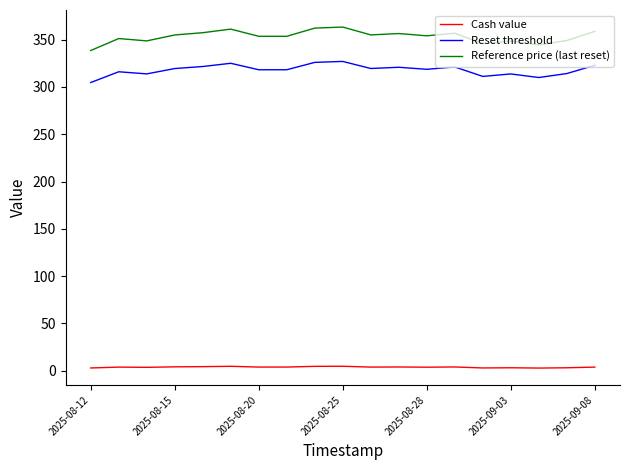

What is the difference between the maximum and minimum values in the Reference price (last reset) series?

24.8